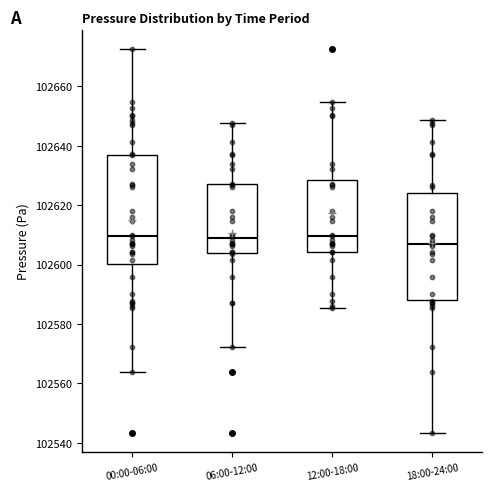

Reading left to right, transcribe this box plot: for each box, give where its median line is, the range the box spans, and where its two whiskers end, as read against the y-axis. The values are not printed on the chart, so give them approximately, as read against the axis.

00:00-06:00: median 102610, box 102600 to 102636, whiskers 102564 to 102672
06:00-12:00: median 102608, box 102604 to 102628, whiskers 102572 to 102648
12:00-18:00: median 102610, box 102604 to 102628, whiskers 102586 to 102654
18:00-24:00: median 102606, box 102588 to 102624, whiskers 102544 to 102648